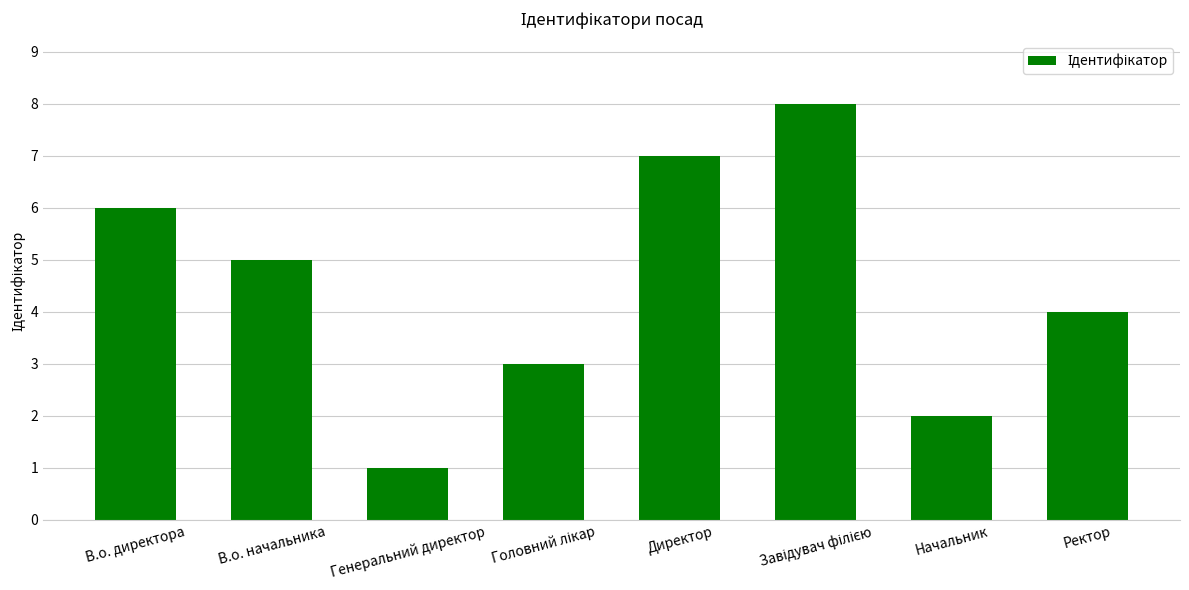

Does the chart contain stacked bars?

No